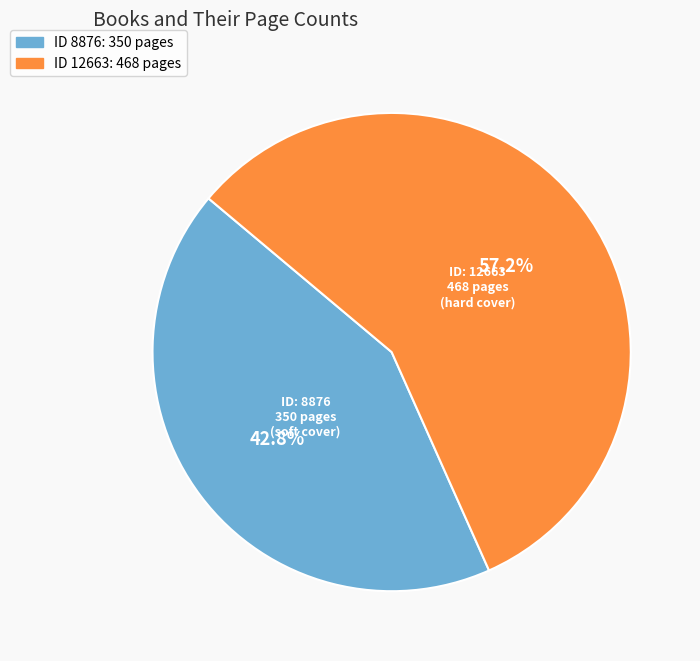

Is there a majority slice in this chart?

Yes